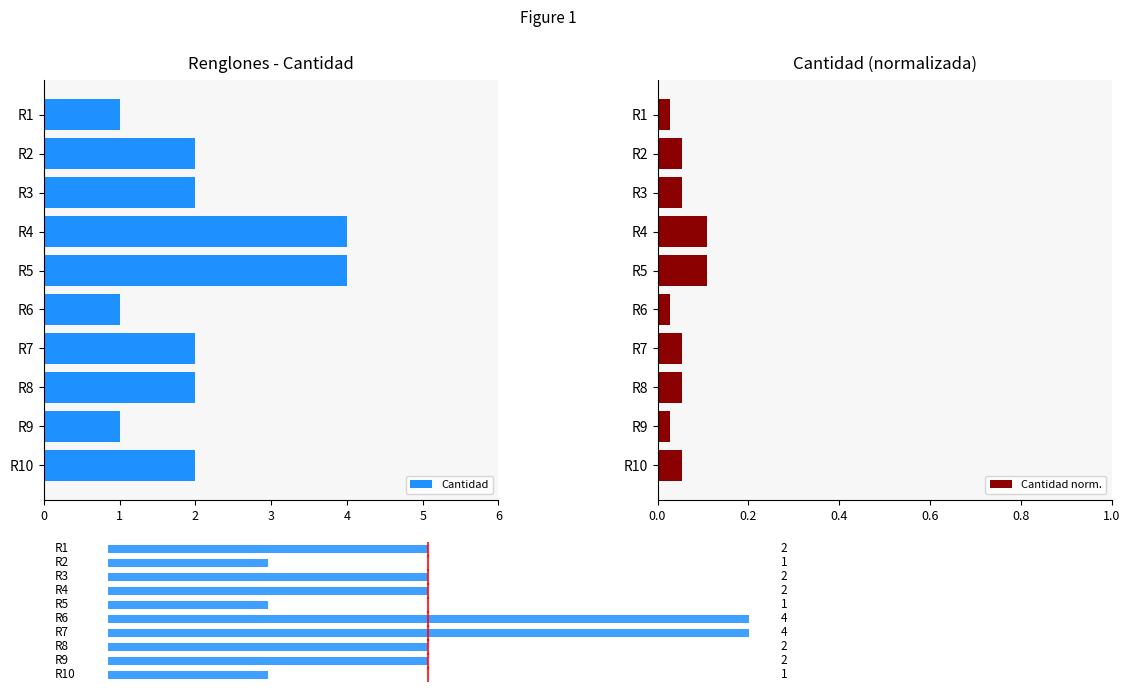

Count the Cantidad norm. values in the range 0 to 1.

10